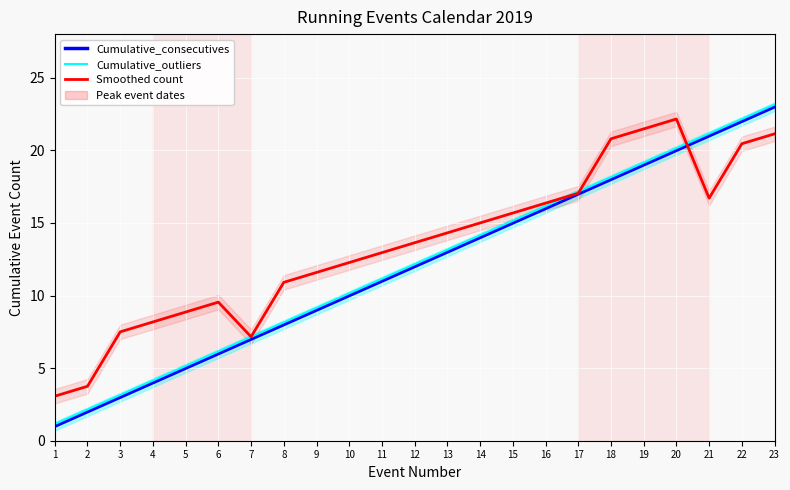

What are all the series names shown in the legend?

Cumulative_consecutives, Cumulative_outliers, Smoothed count